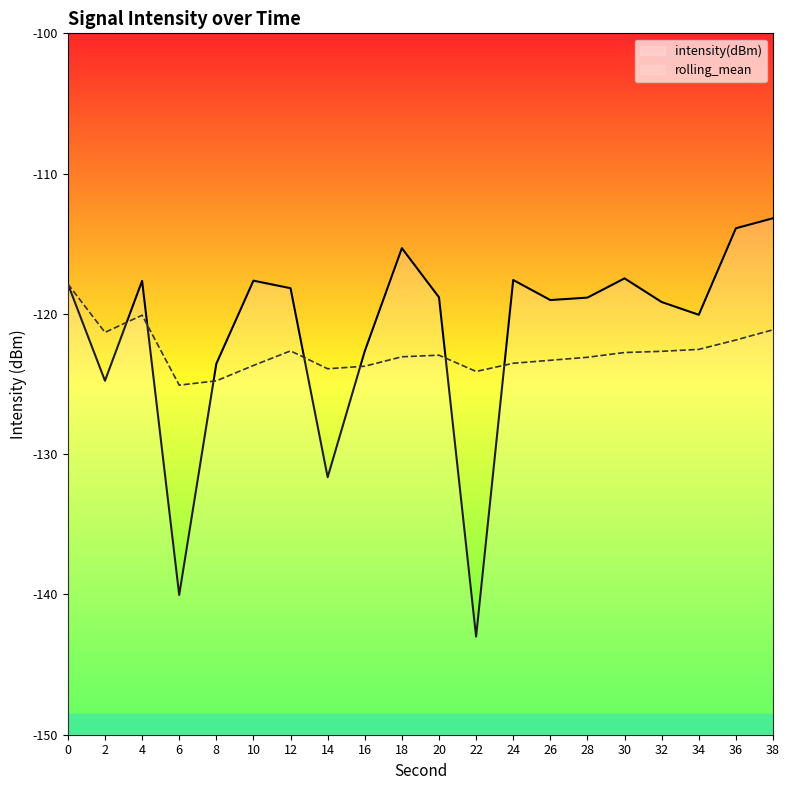

What is the lowest value of the rolling_mean series?

-125.1